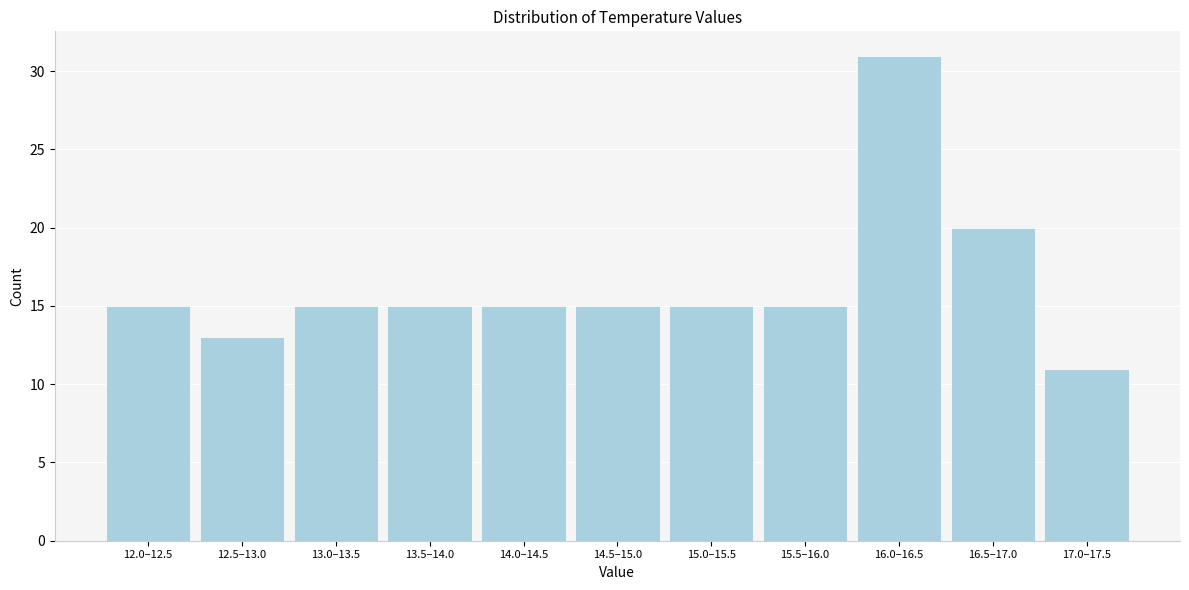

Reading left to right, extract all data points from this chart.

15	13	15	15	15	15	15	15	31	20	11